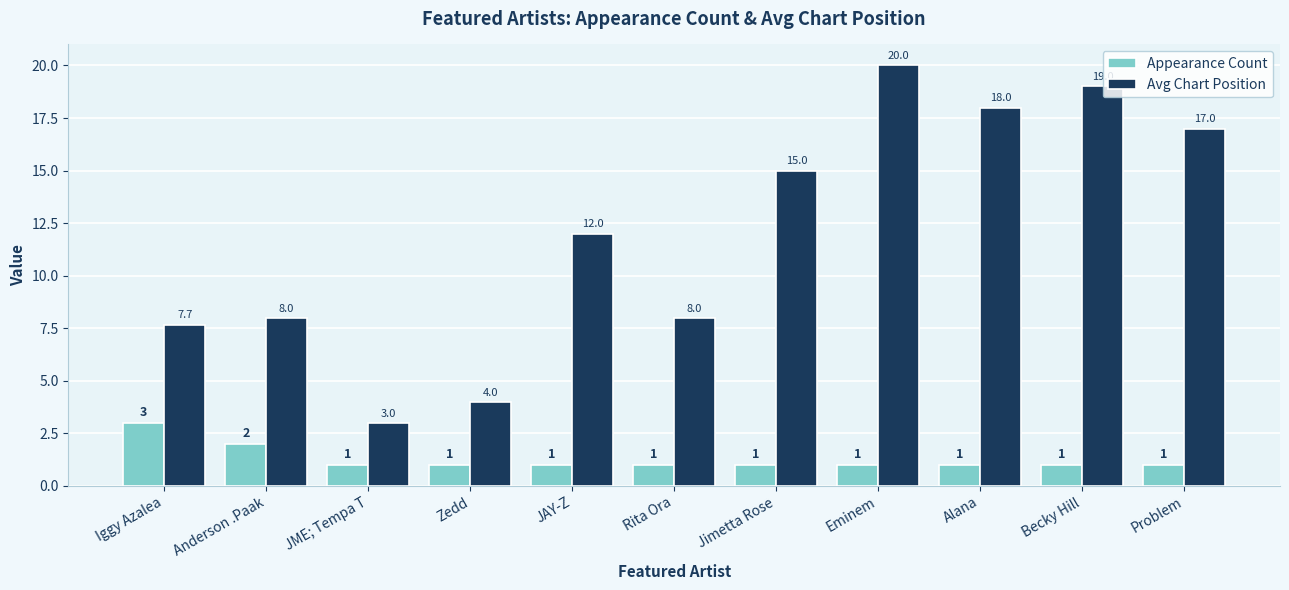

What is the total value across all series at Problem?

18.0